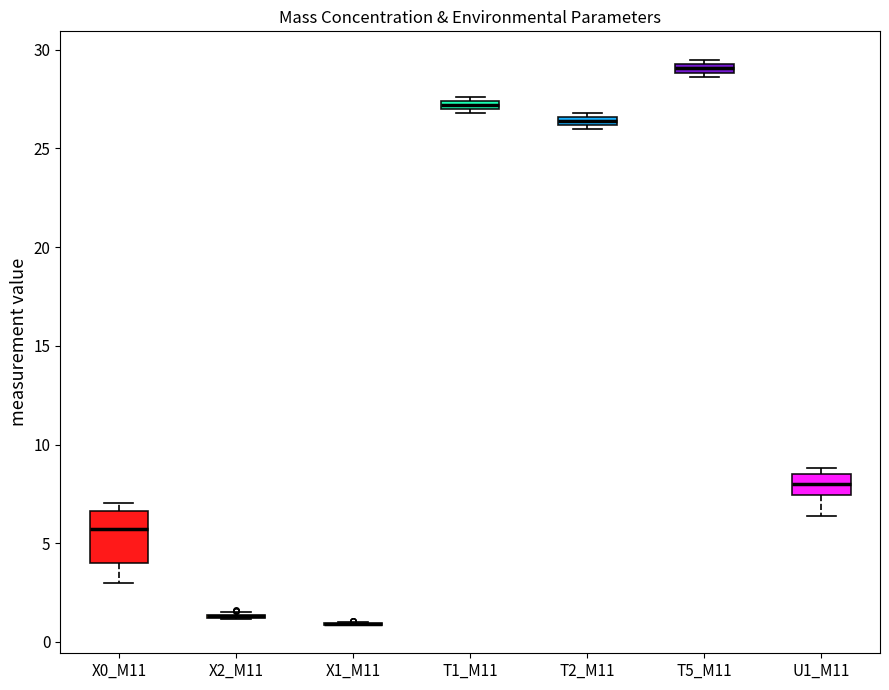

Where is the lower edge of the box for T5_M11 on the y-axis? The values are not printed on the chart, so give them approximately, as read against the axis.

29.0